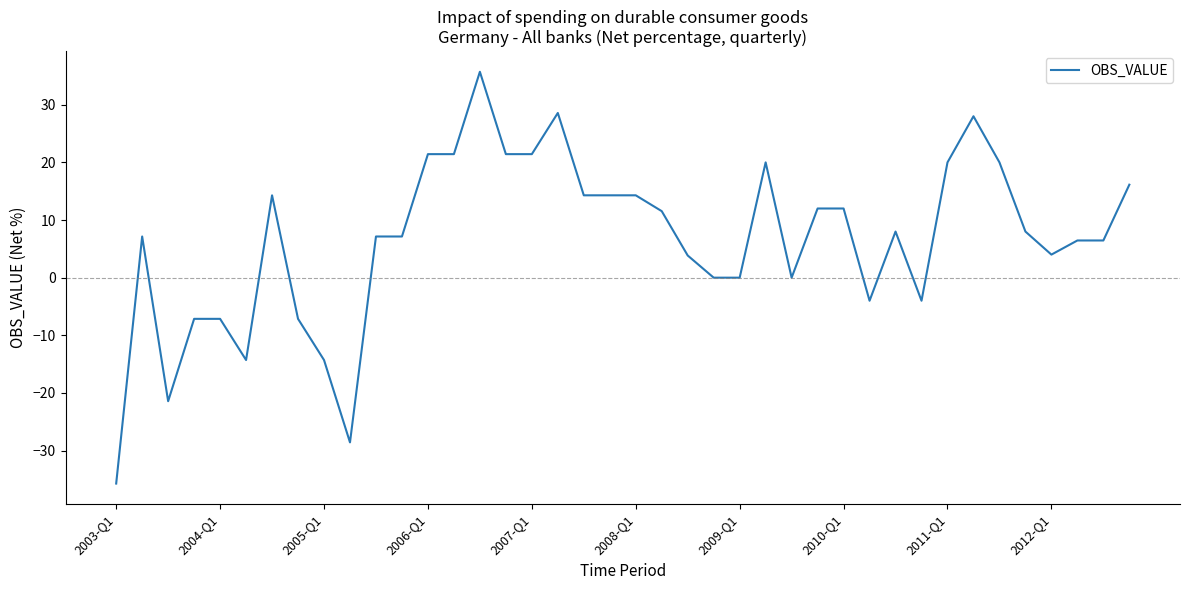

What is the difference between the maximum and minimum values?

71.4